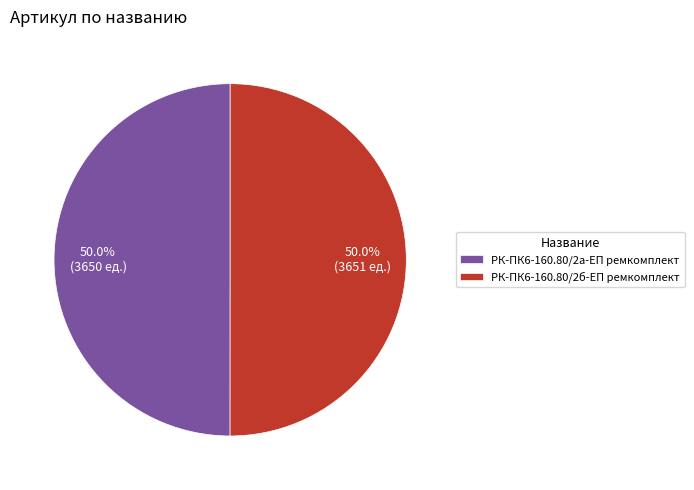

Approximately how many times larger is the value at РК-ПК6-160.80/2б-ЕП ремкомплект compared to РК-ПК6-160.80/2а-ЕП ремкомплект?

1.0